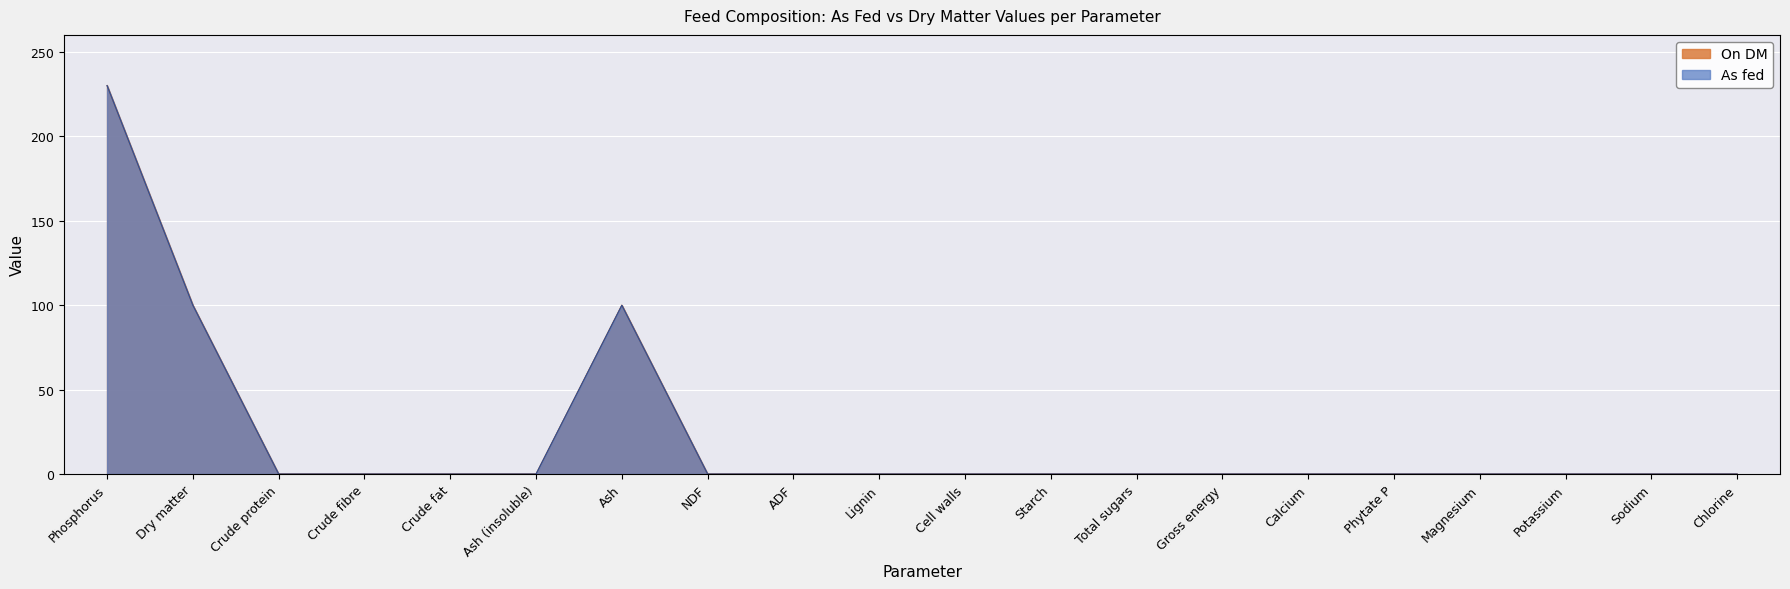

Reading left to right, list all the values displayed in this chart.

On DM: Phosphorus=230.0	Dry matter=100.0	Crude protein=0.0	Crude fibre=0.0	Crude fat=0.0	Ash (insoluble)=0.0	Ash=100.0	NDF=0.0	ADF=0.0	Lignin=0.0	Cell walls=0.0	Starch=0.0	Total sugars=0.0	Gross energy=0.0	Calcium=0.0	Phytate P=0.0	Magnesium=0.0	Potassium=0.0	Sodium=0.0	Chlorine=0.0
As fed: Phosphorus=230.0	Dry matter=99.9	Crude protein=0.0	Crude fibre=0.0	Crude fat=0.0	Ash (insoluble)=0.0	Ash=99.9	NDF=0.0	ADF=0.0	Lignin=0.0	Cell walls=0.0	Starch=0.0	Total sugars=0.0	Gross energy=0.0	Calcium=0.0	Phytate P=0.0	Magnesium=0.0	Potassium=0.0	Sodium=0.0	Chlorine=0.0